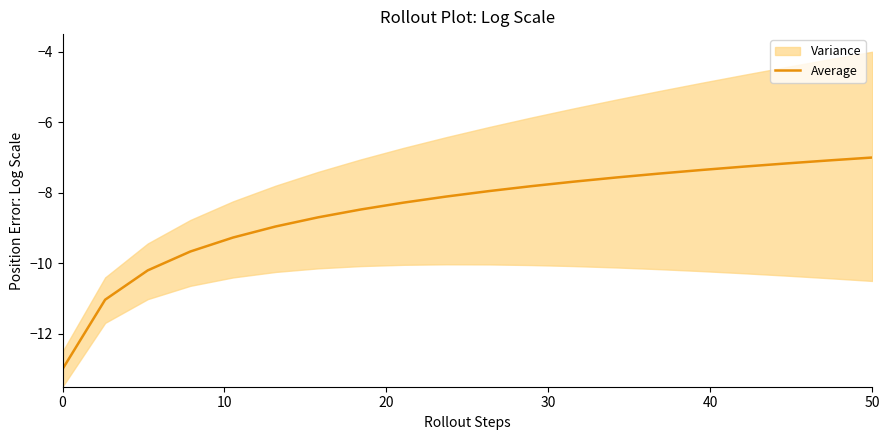

What is the minimum value for Average?

-13.0